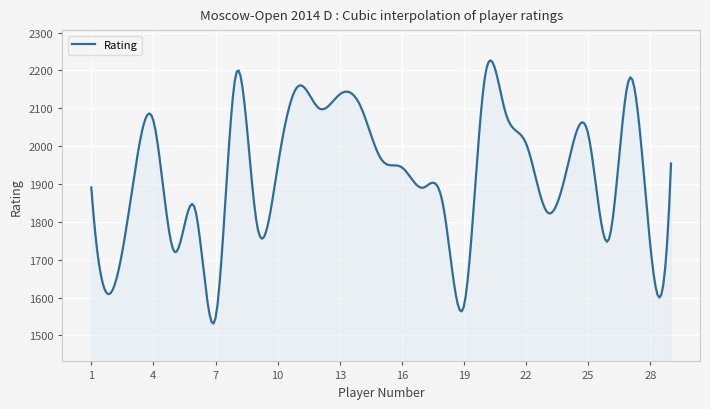

What is the smallest value displayed?

1531.3